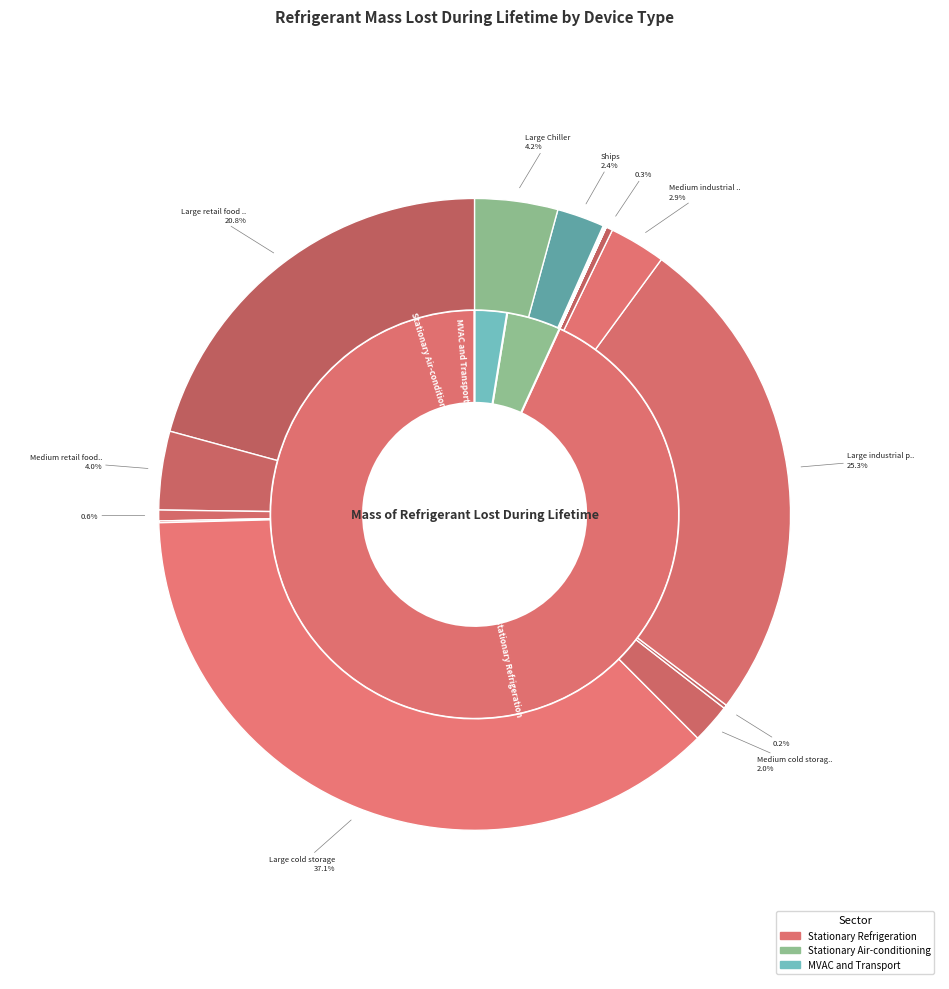

What is the ratio of the value at Medium cold storage to the value at Ships?

0.8